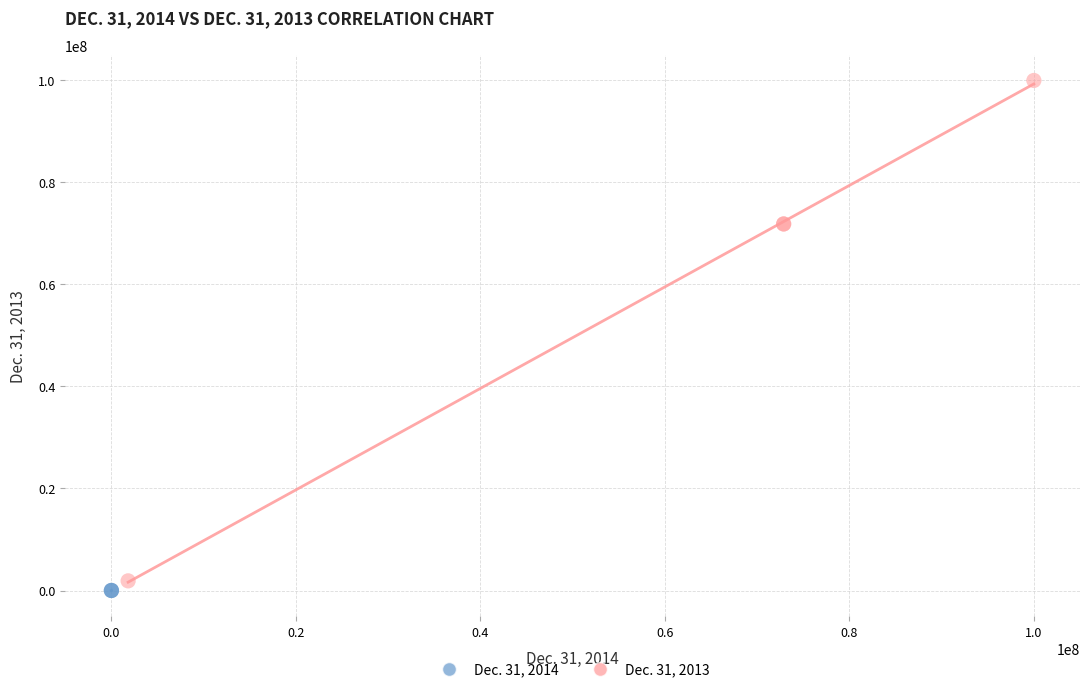

Which series contains the highest Y value?

Dec. 31, 2013